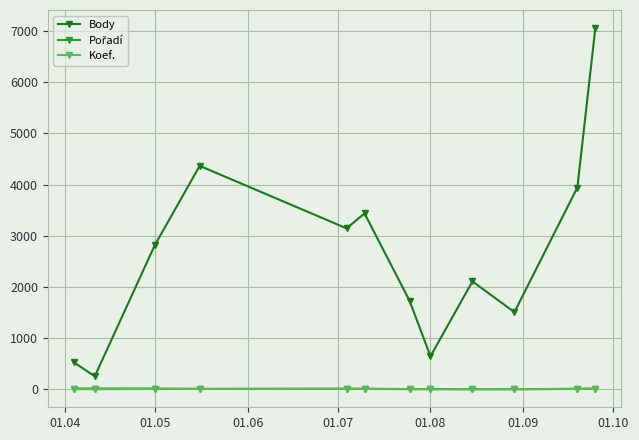

What is the maximum value shown in the chart?

7060